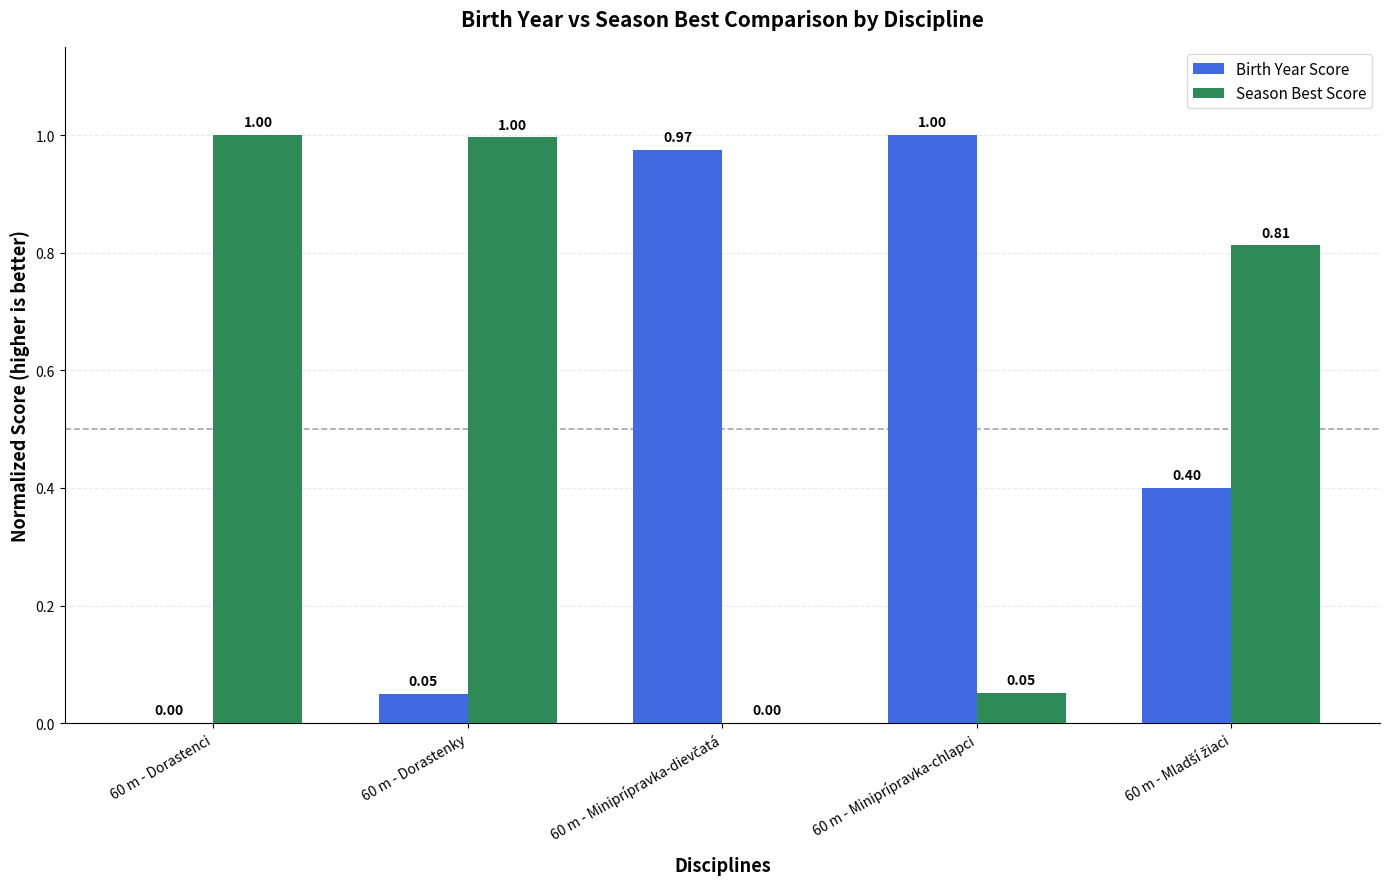

What is the total value across all series at 60 m - Dorastenci?

1.0